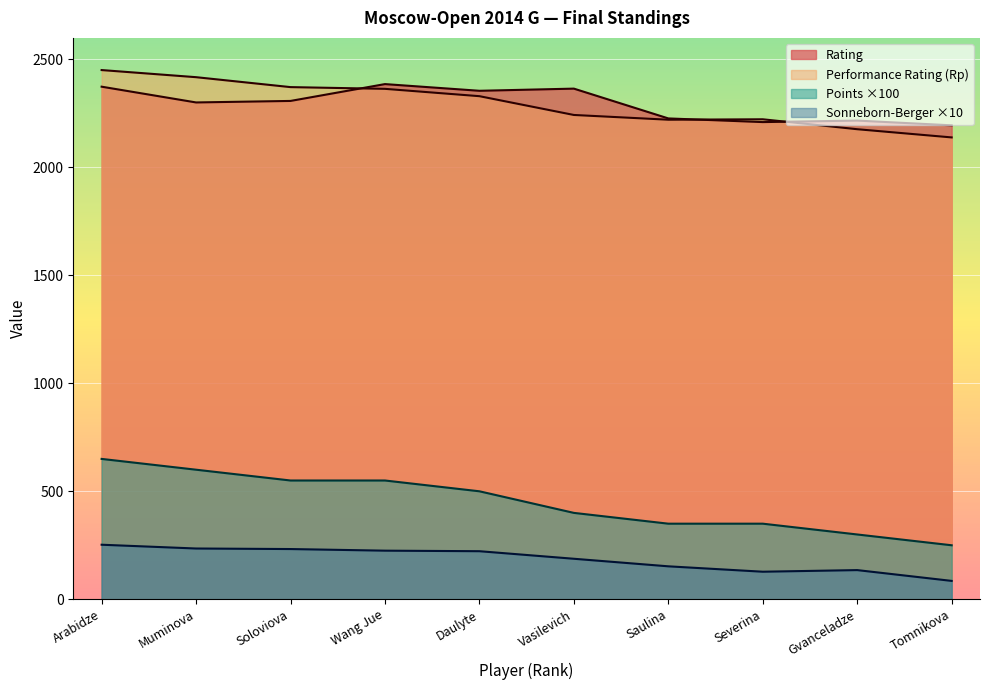

How many lines are shown in the chart?

4